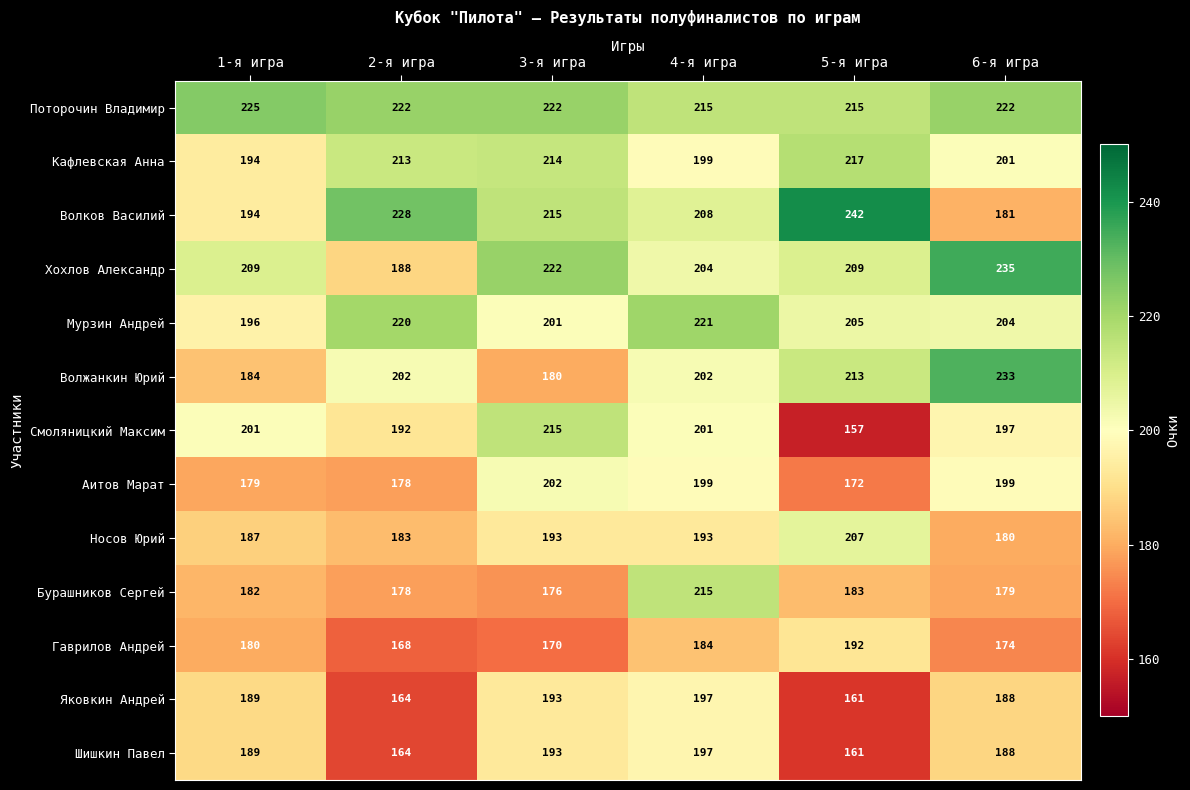

What is the approximate value of Гаврилов Андрей at 4-я игра, to the nearest 10?

180